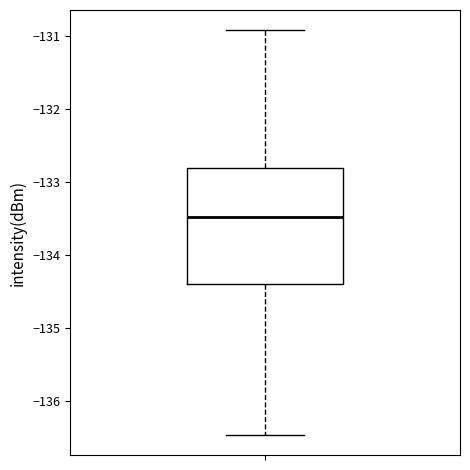

Transcribe this box plot: give where the median line is, the range the box spans, and where the two whiskers end, as read against the y-axis. The values are not printed on the chart, so give them approximately, as read against the axis.

median -133.5, box -134.4 to -132.8, whiskers -136.5 to -130.9